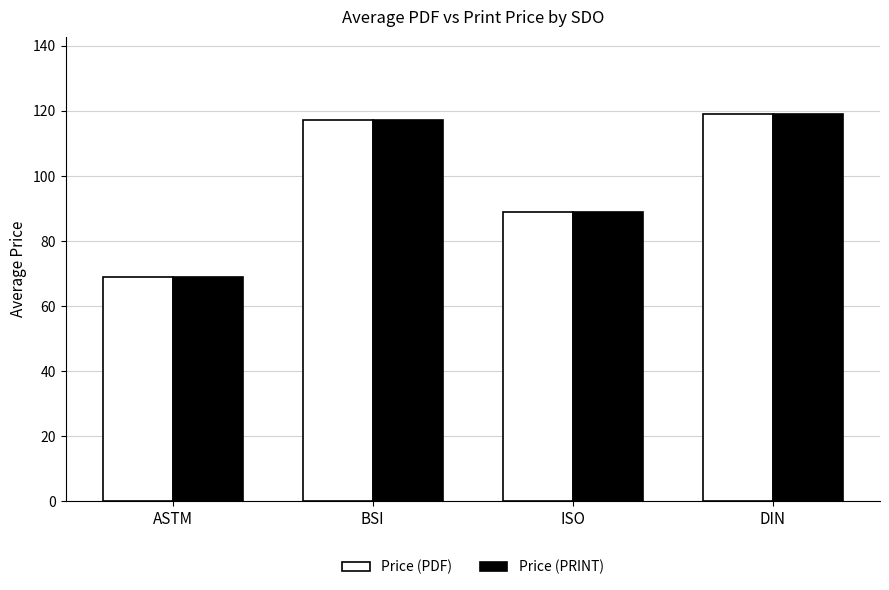

What is the highest value of the Price (PRINT) series?

119.0